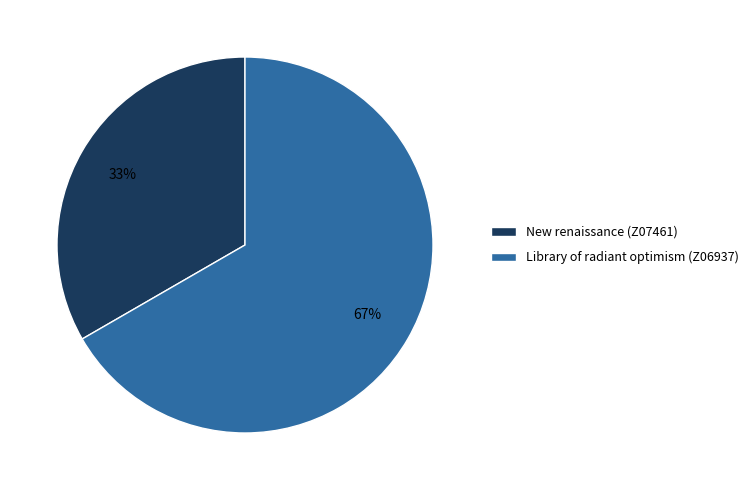

Is it true that Library of radiant optimism (Z06937) is 54% of the pie?

False